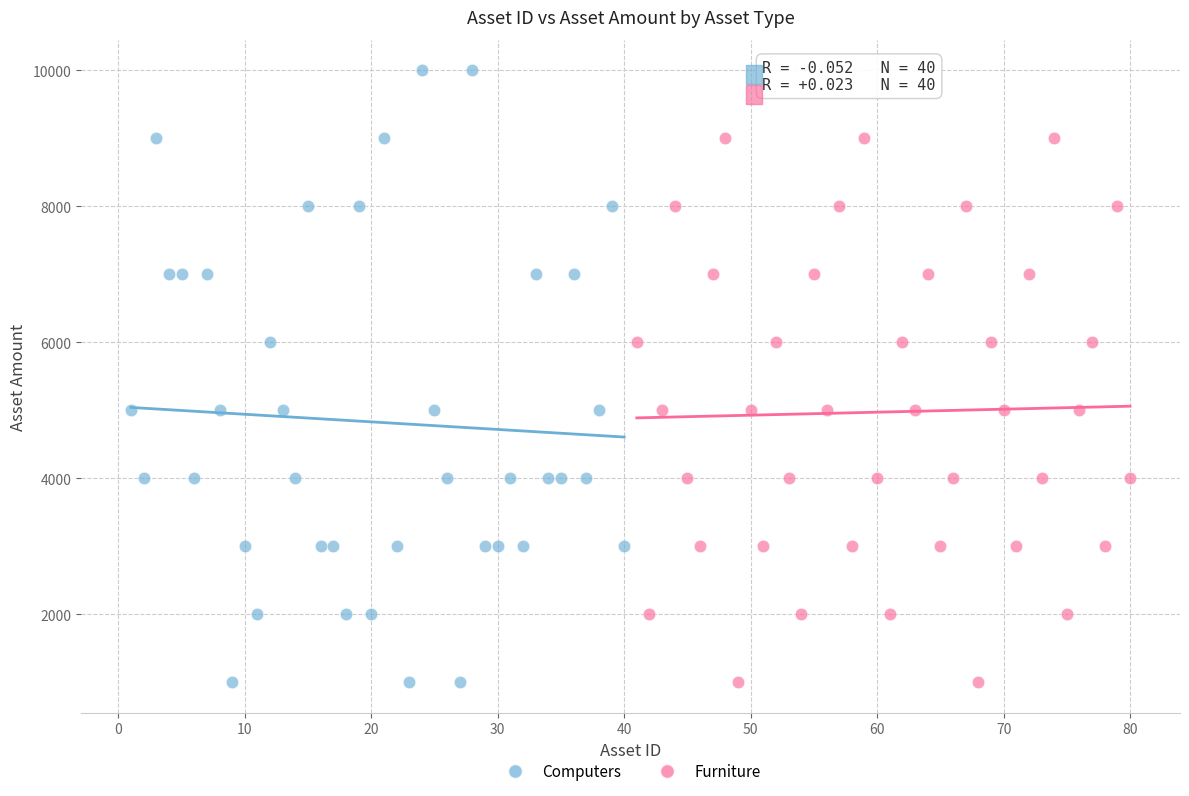

Which series reaches the maximum Y coordinate?

Computers